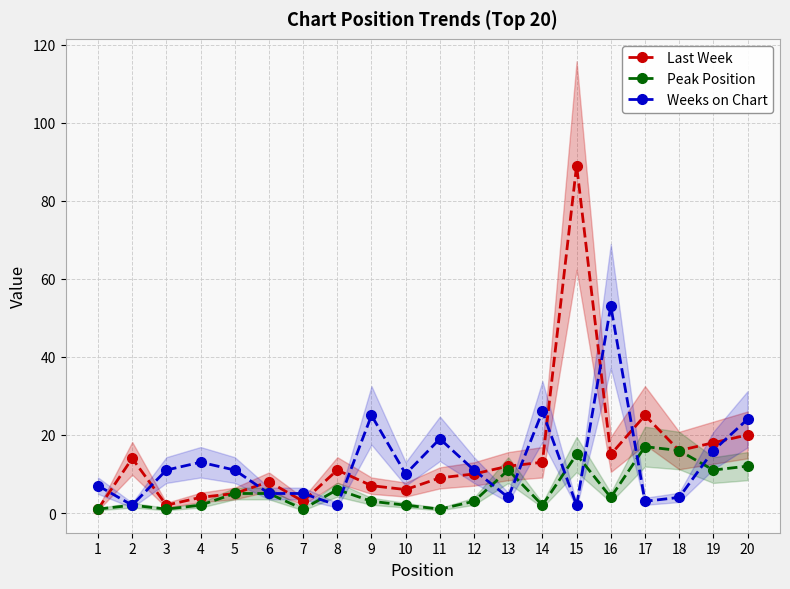

Which series has the widest spread of values?

Last Week